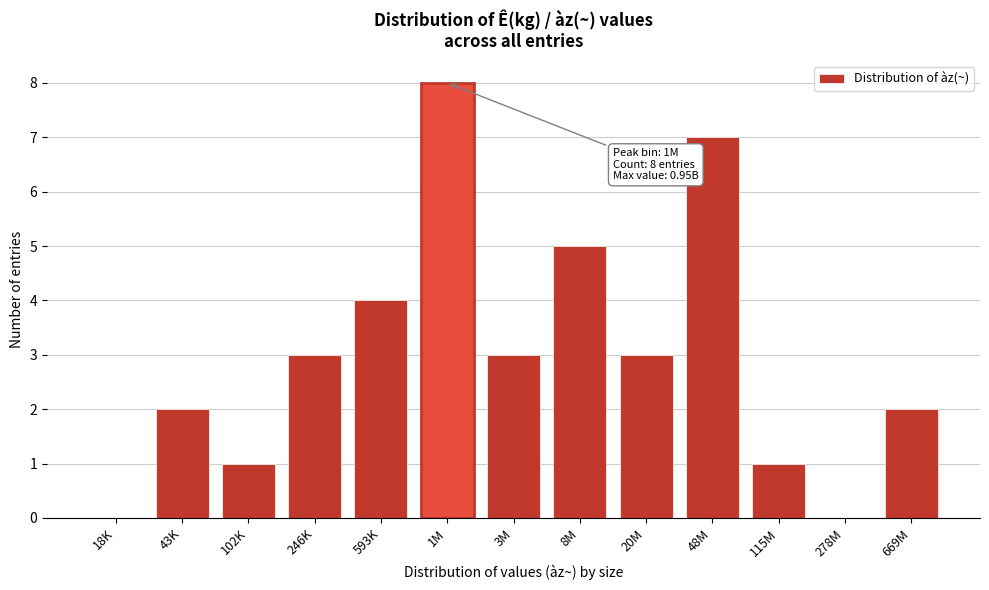

Reading right to left, extract all data points from this chart.

669M=2	278M=0	115M=1	48M=7	20M=3	8M=5	3M=3	1M=8	593K=4	246K=3	102K=1	43K=2	18K=0